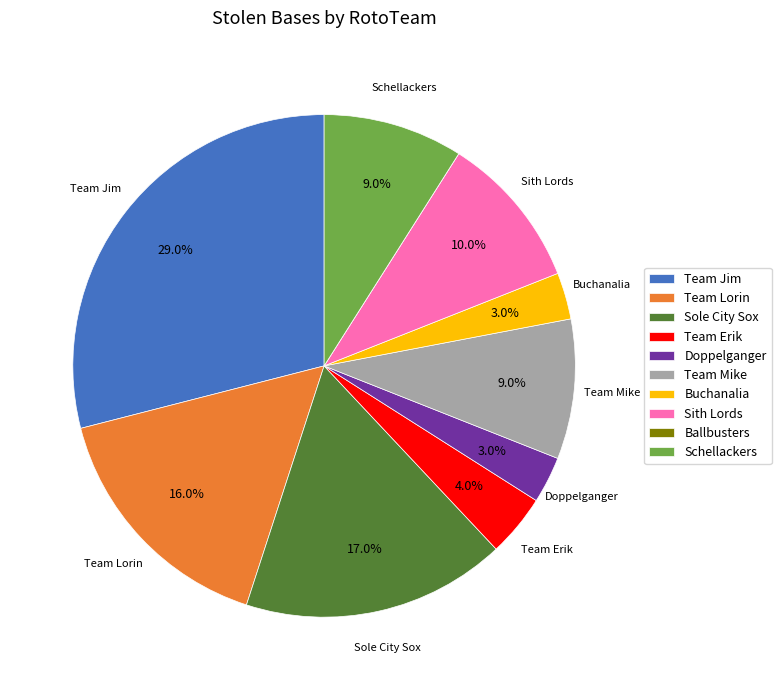

How much of the chart is everything except Schellackers?

91.0%